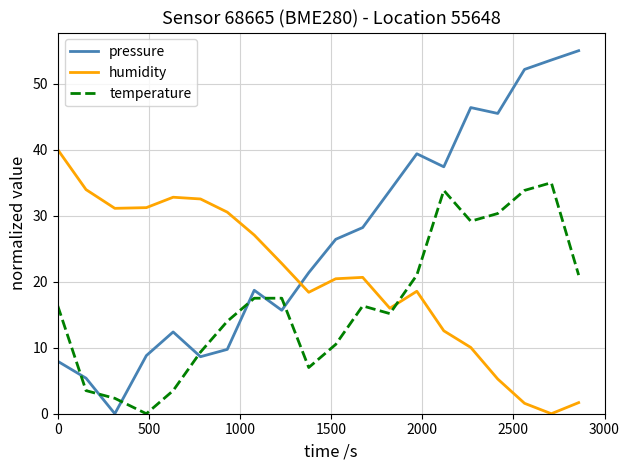

What is the difference between the maximum and minimum values in the humidity series?

40.0